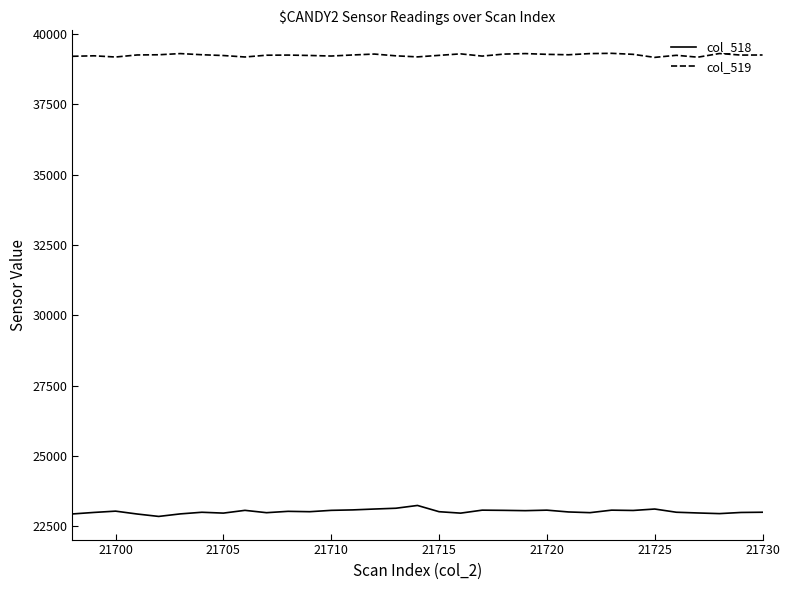

Rank the series by their average value, from lowest to highest.

col_518, col_519